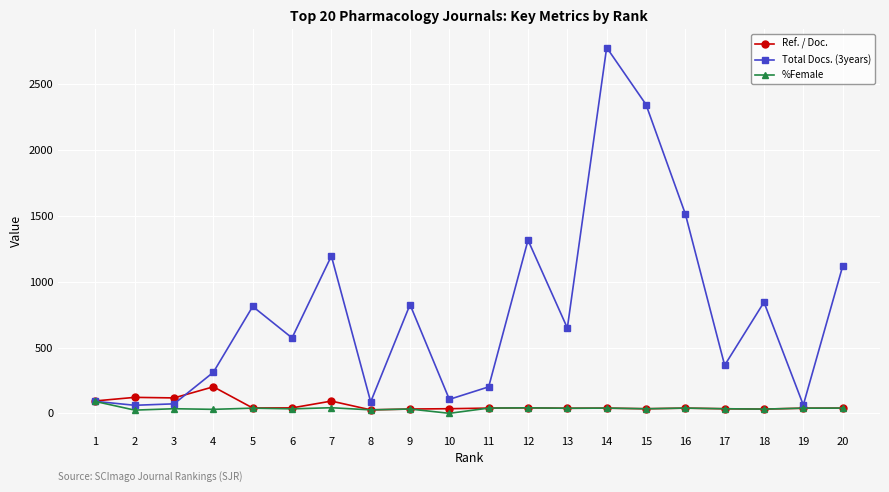

Which label corresponds to the largest value in the chart?

14